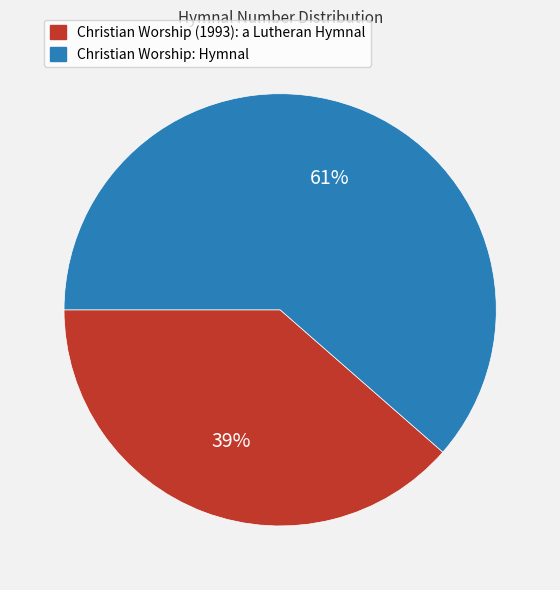

Rank the categories by value from lowest to highest.

Christian Worship (1993): a Lutheran Hymnal, Christian Worship: Hymnal